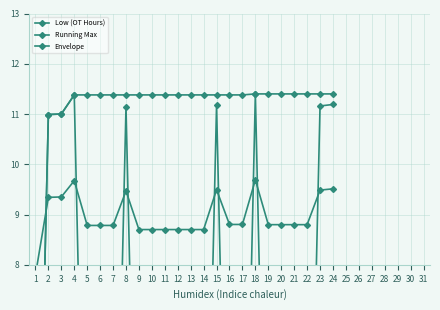

True or false: Running Max and Low (OT Hours) intersect in this chart.

False